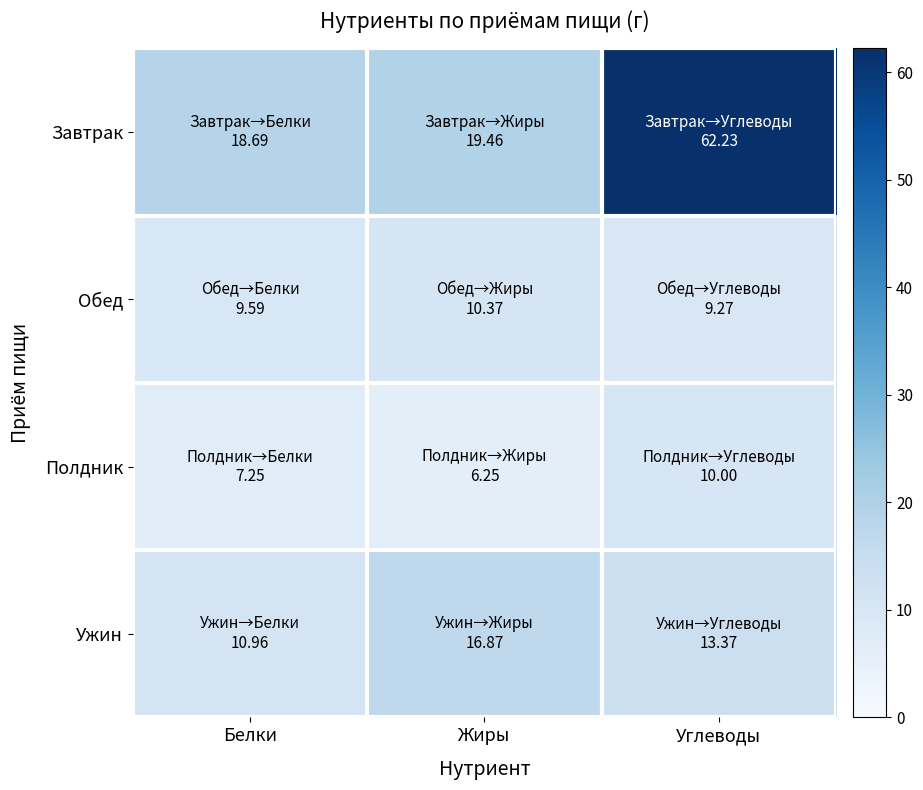

At Белки, list the series in order from largest to smallest.

Завтрак, Ужин, Обед, Полдник